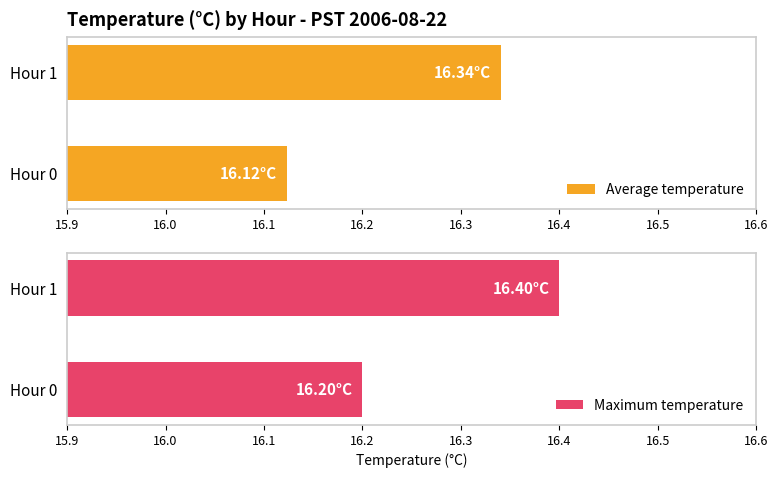

How many Average temperature values are between 16 and 17?

2